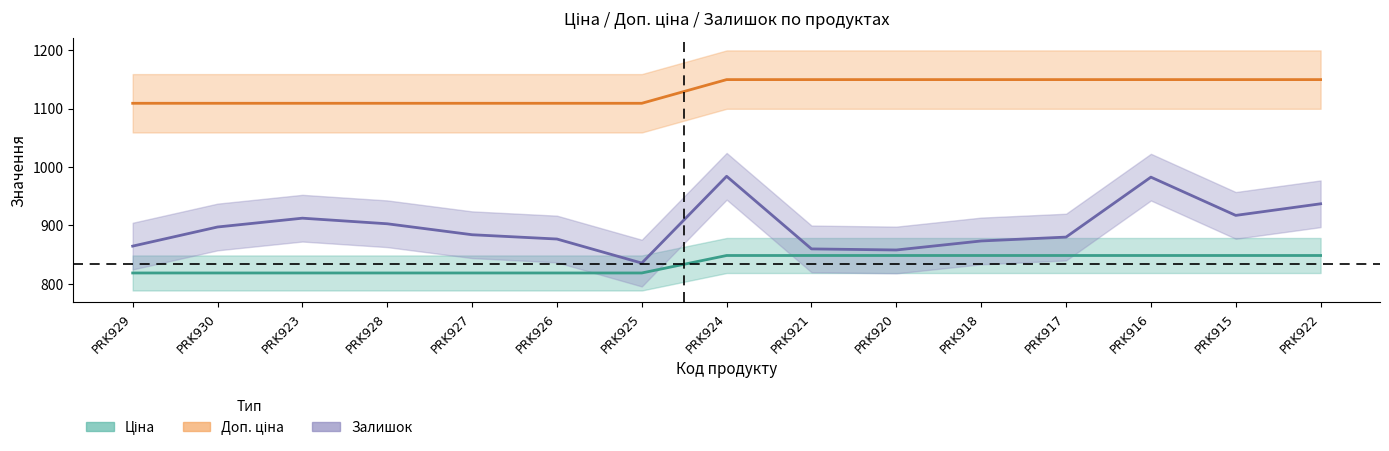

Rank the categories by Доп. ціна value from highest to lowest.

PRK924, PRK921, PRK920, PRK918, PRK917, PRK916, PRK915, PRK922, PRK929, PRK930, PRK923, PRK928, PRK927, PRK926, PRK925